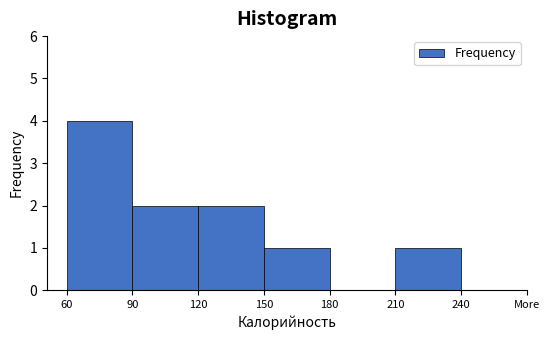

Reading left to right, what are all the values shown in this chart?

60=4	90=2	120=2	150=1	180=0	210=1